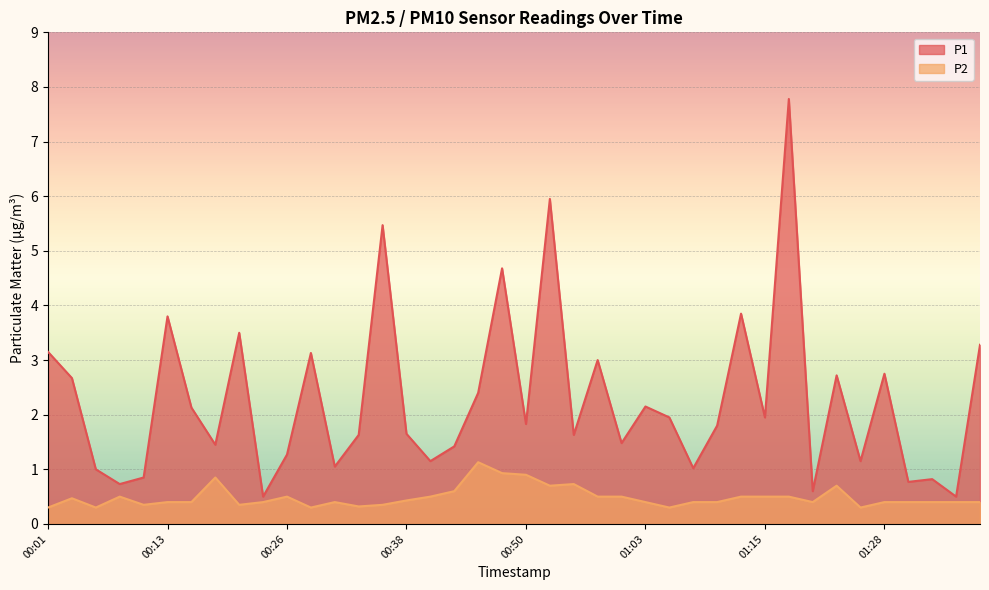

Is it true that P1 equals 0.1 at 01:36?

False